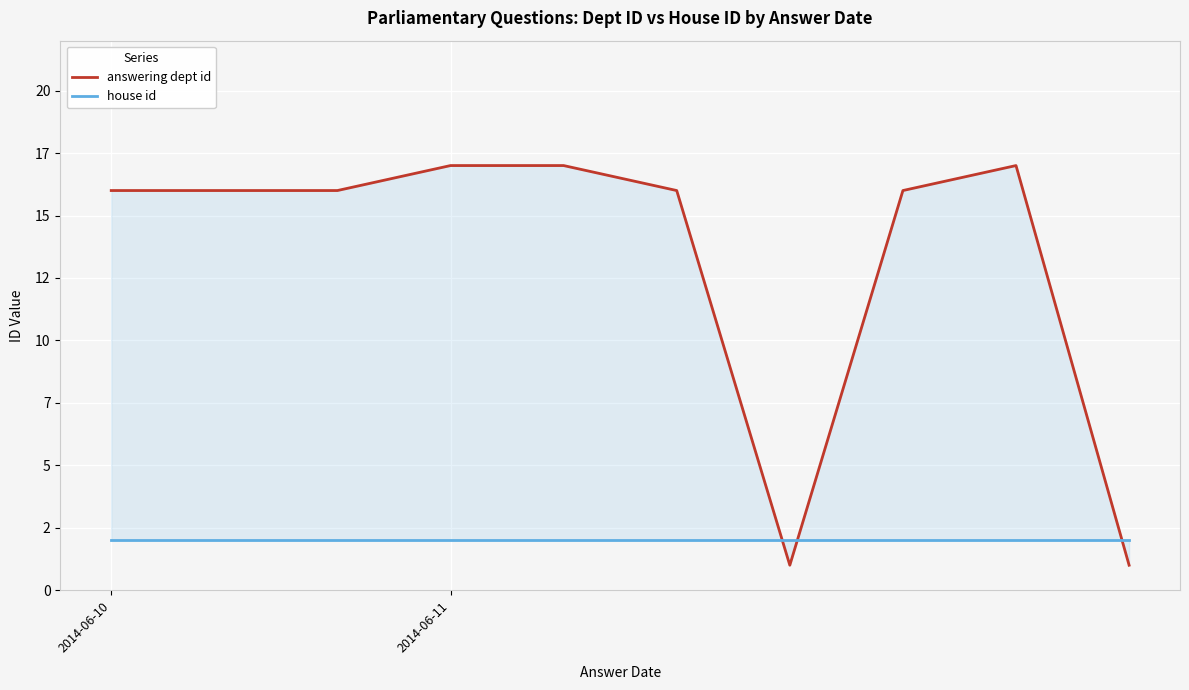

What is the greatest value displayed?

17